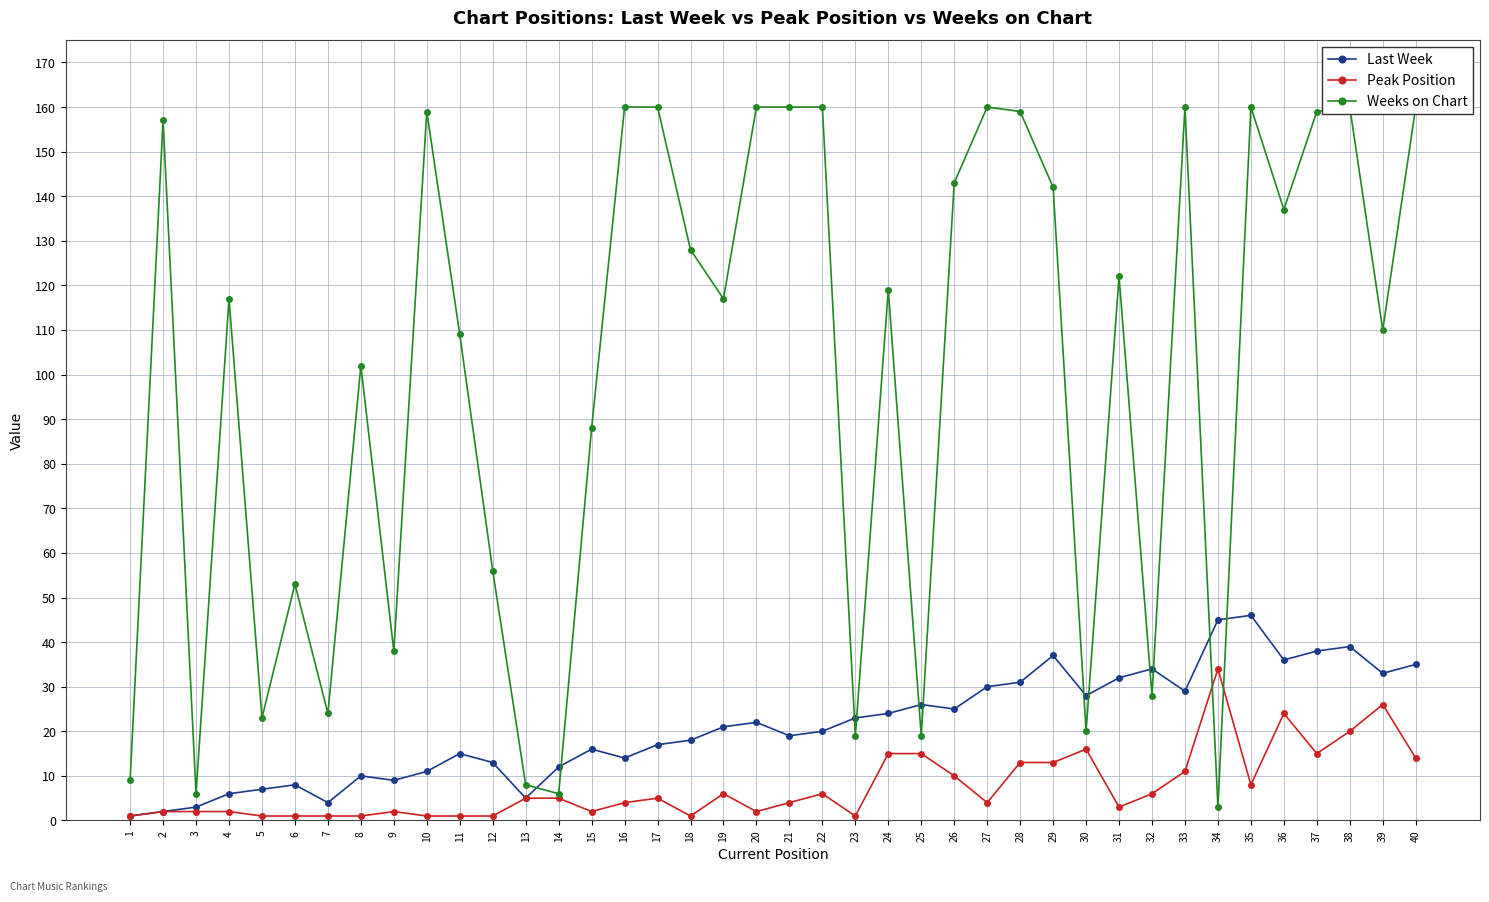

The value of Last Week at 39 is 33. True or false?

True